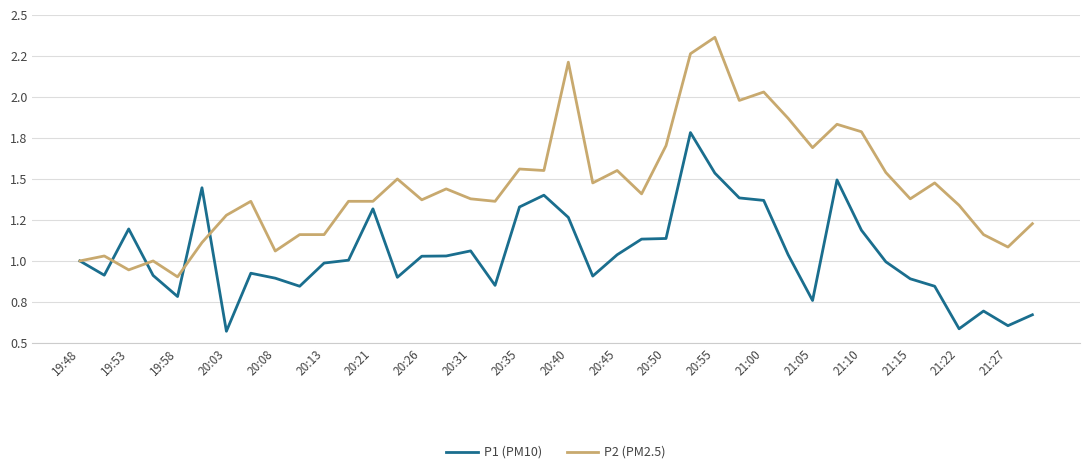

Does the chart display data point markers on the line(s)?

No